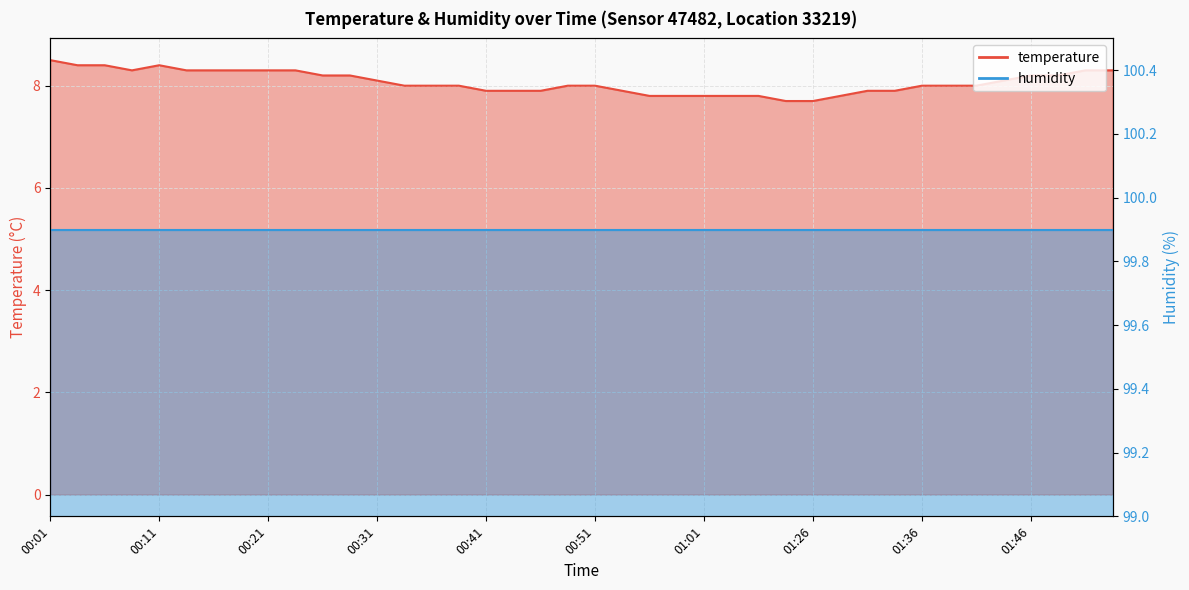

True or false: the data shows 13.5 at 00:38.

False